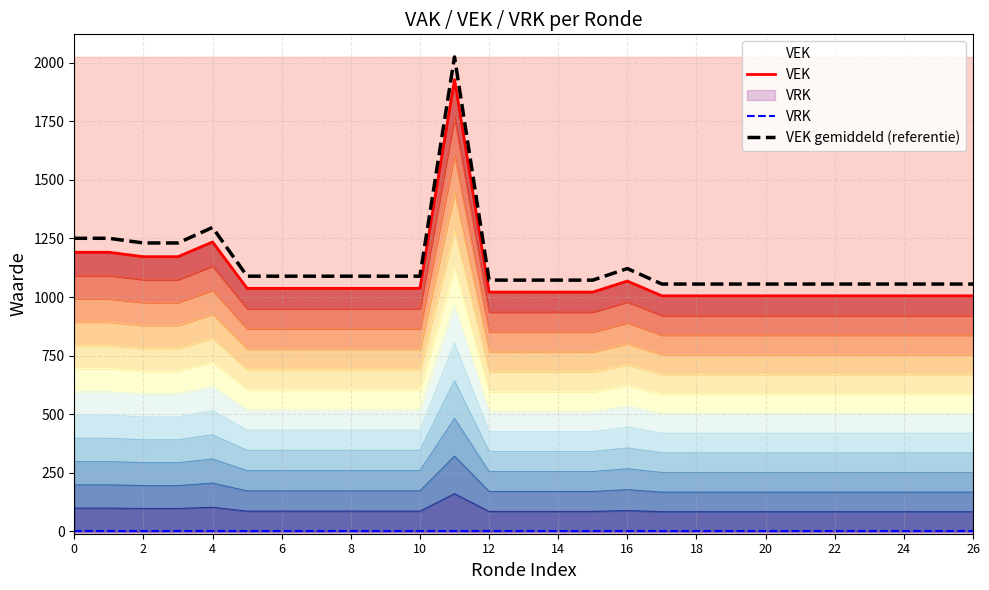

Is it true that VEK equals 1360.0 at 26?

False